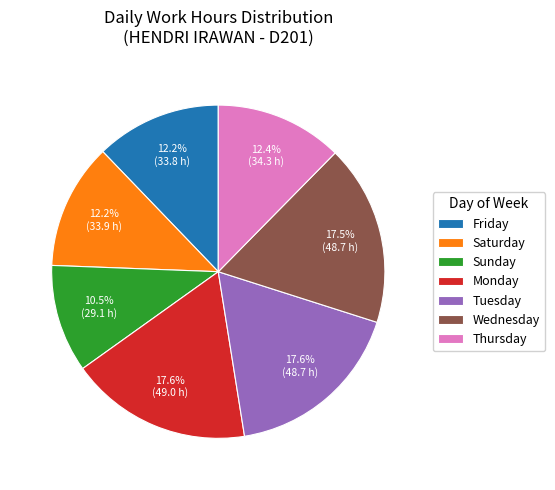

What is the ratio of the value at Wednesday to the value at Sunday?

1.7